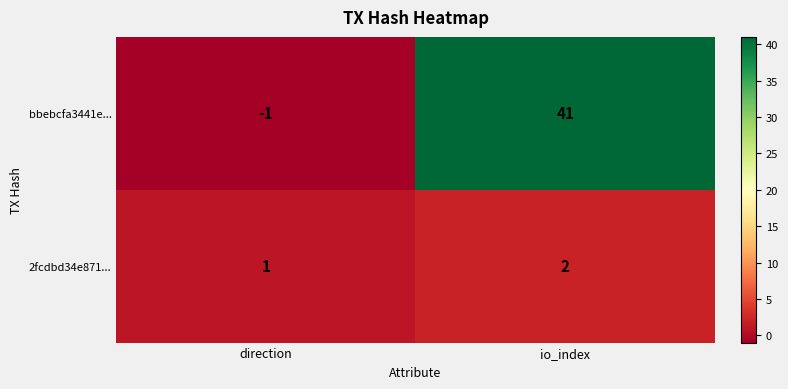

Reading left to right, extract all data points from this chart.

bbebcfa3441e...: -1	41
2fcdbd34e871...: 1	2